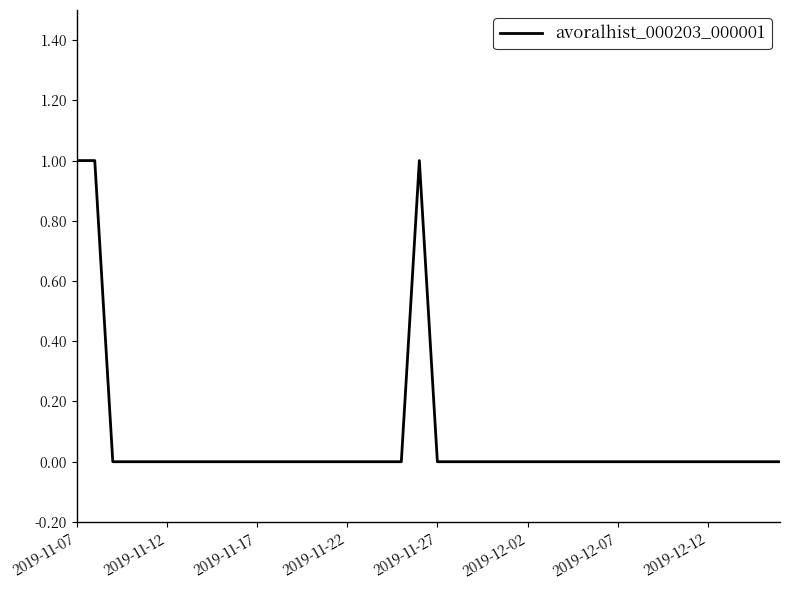

How many lines are shown in the chart?

1